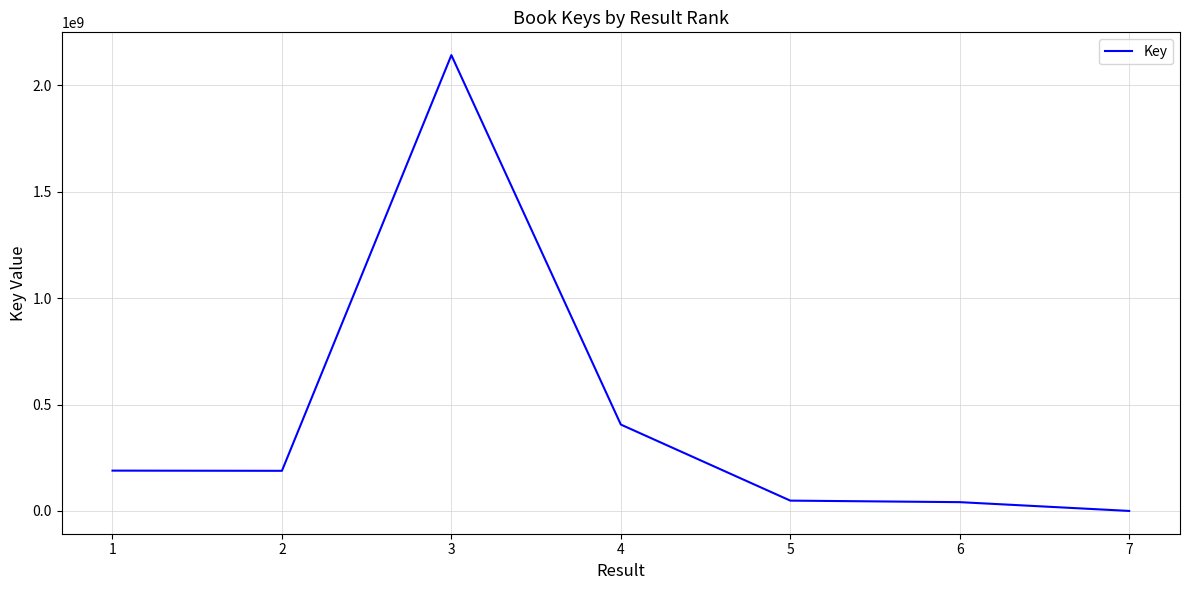

What is the difference between the values at 4 and 3?

1736156388